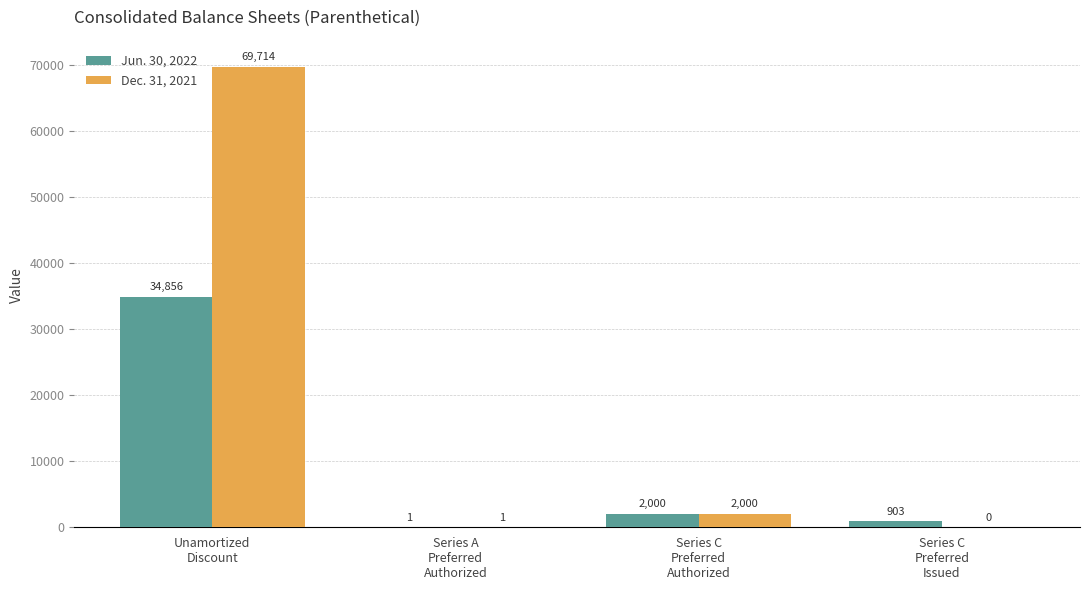

What is the greatest value displayed?

69714